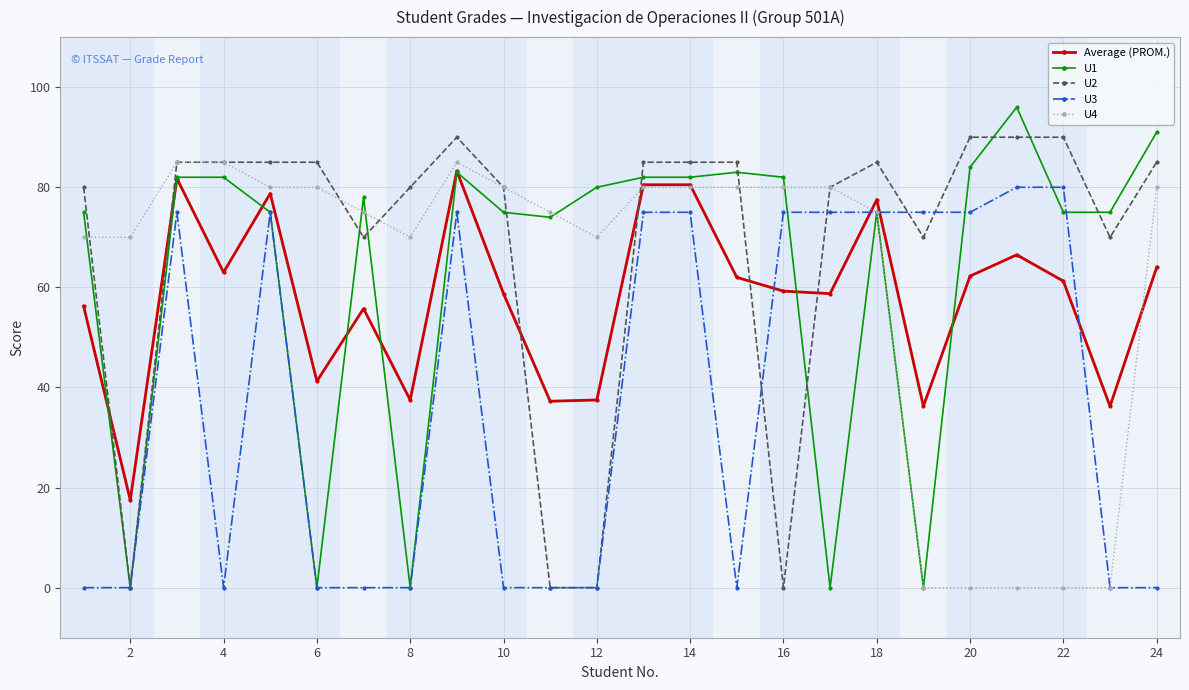

True or false: U3 and Average (PROM.) intersect in this chart.

True